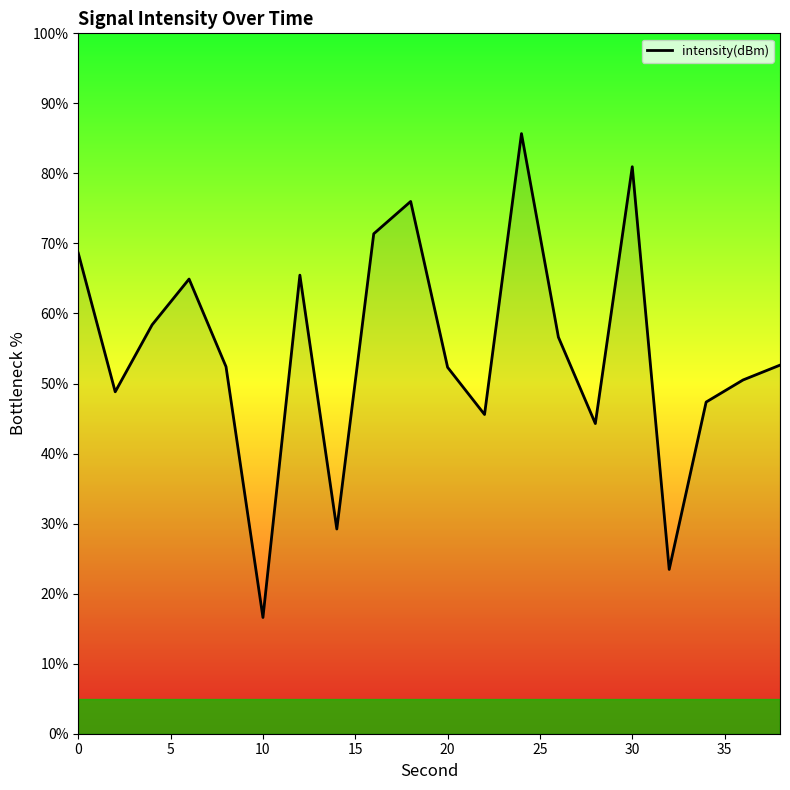

What is the difference between the maximum and minimum values?

69.1